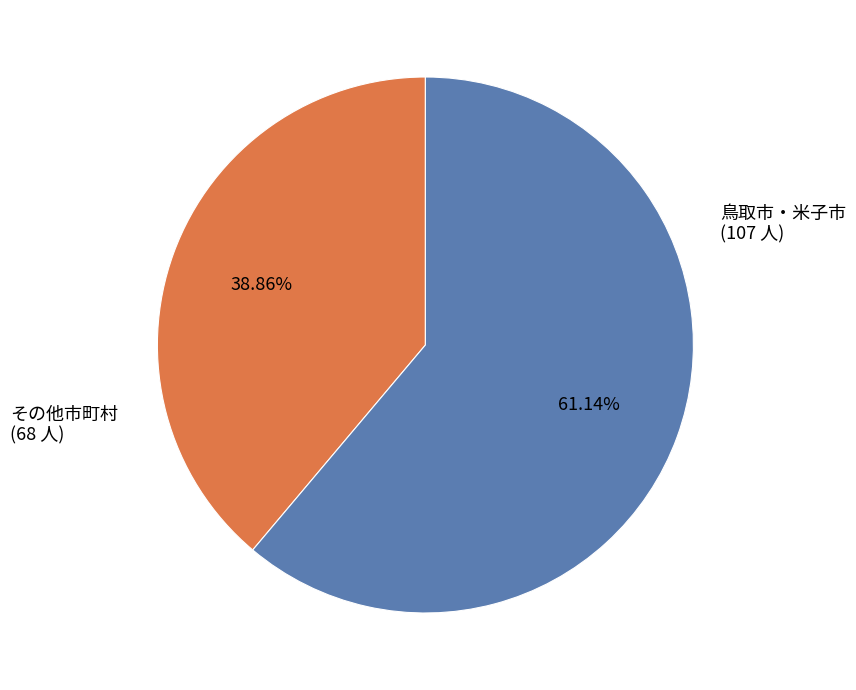

Is there a majority slice in this chart?

Yes